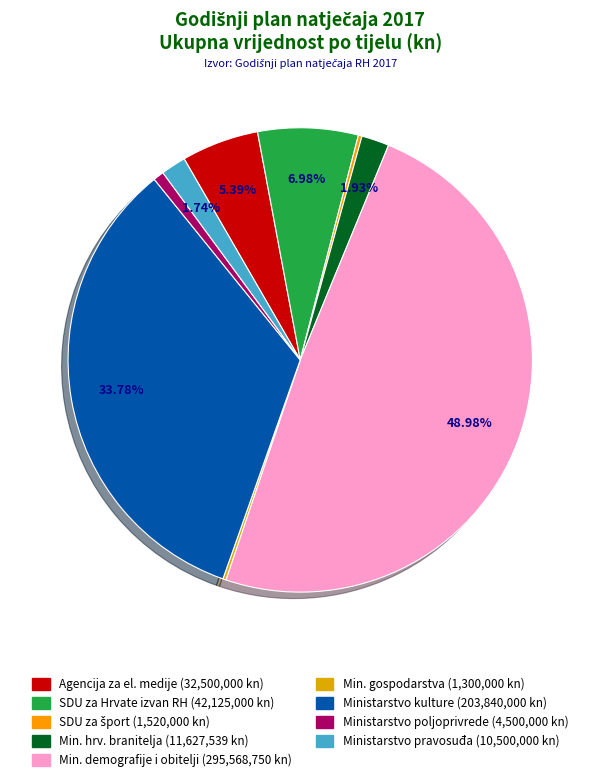

How many slices are in this pie chart?

9